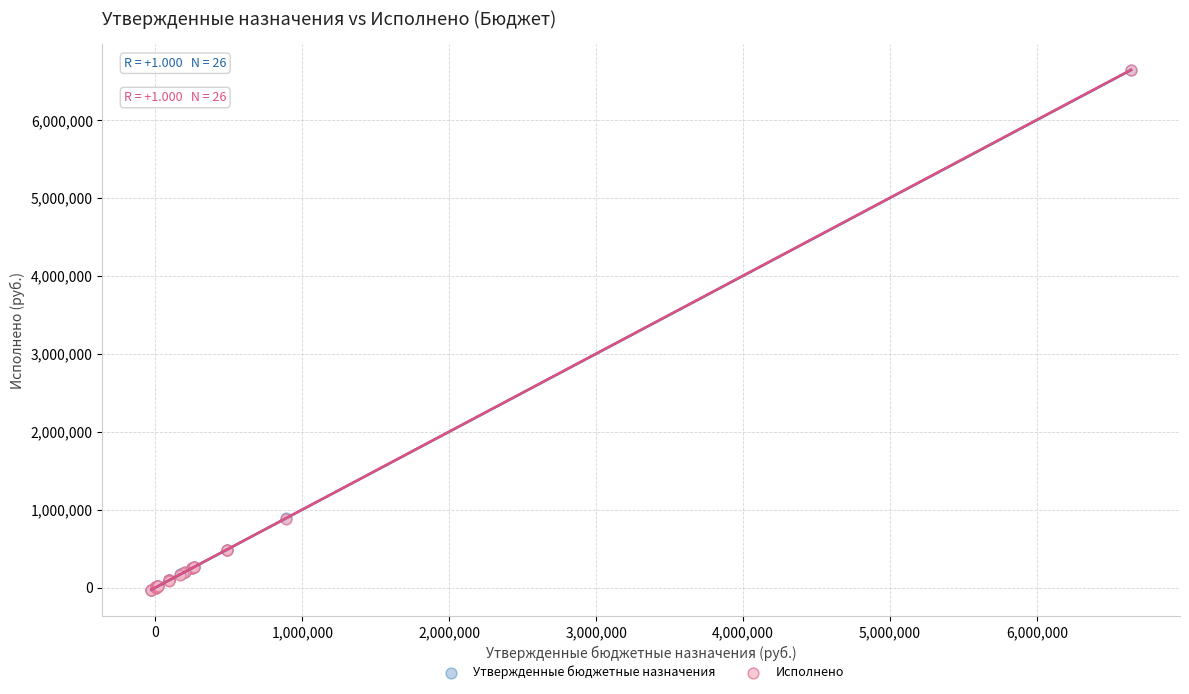

Which series has the largest Y range (max minus min)?

Исполнено